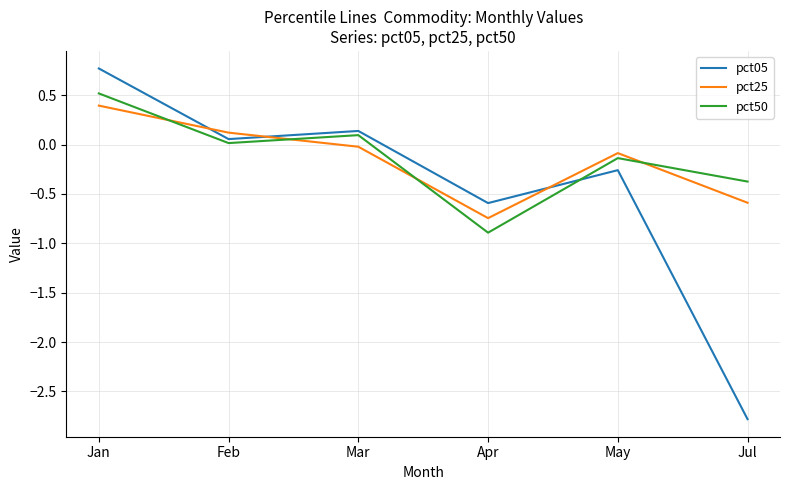

Is this an area chart (filled region under the line)?

No